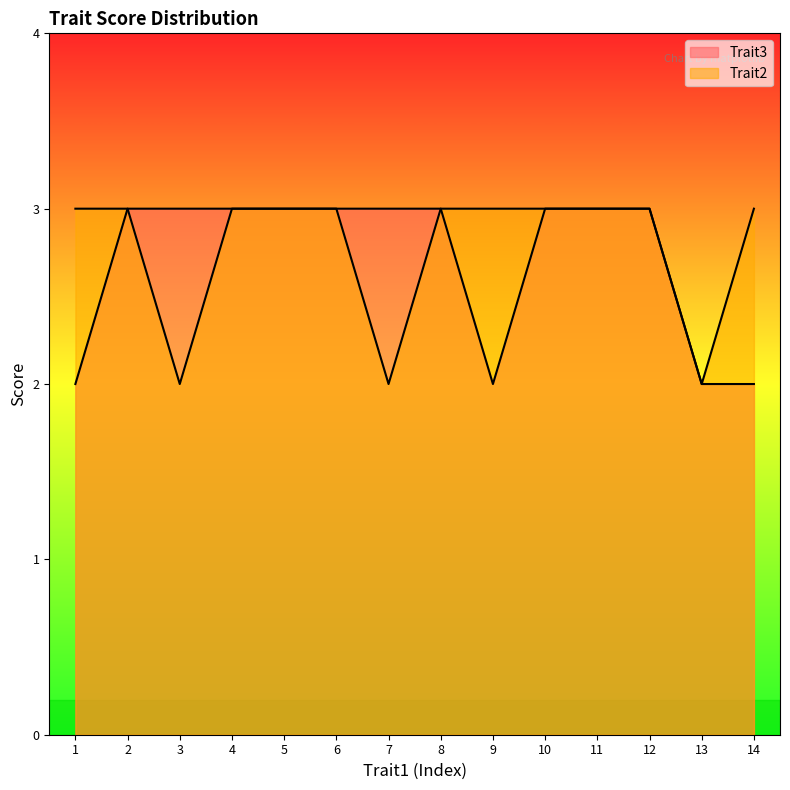

Which has a higher value, 10 or 11?

10